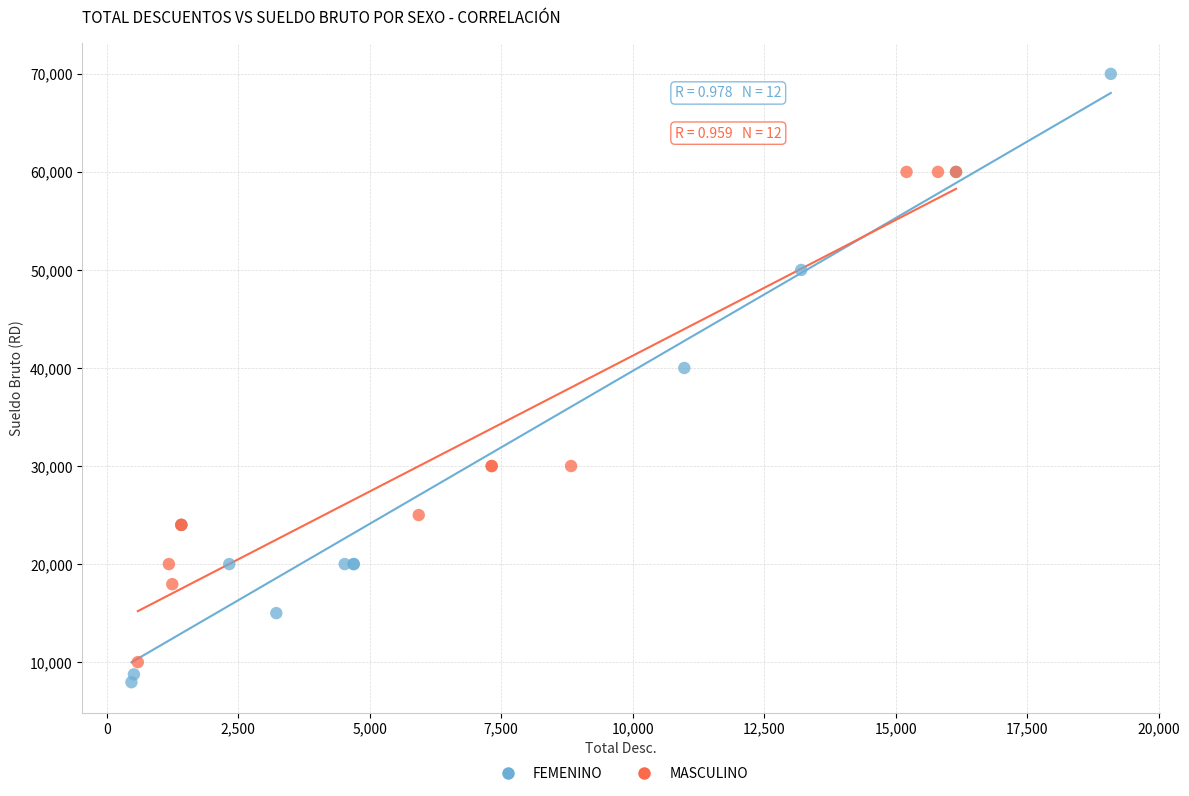

Which series has the largest Y range (max minus min)?

FEMENINO